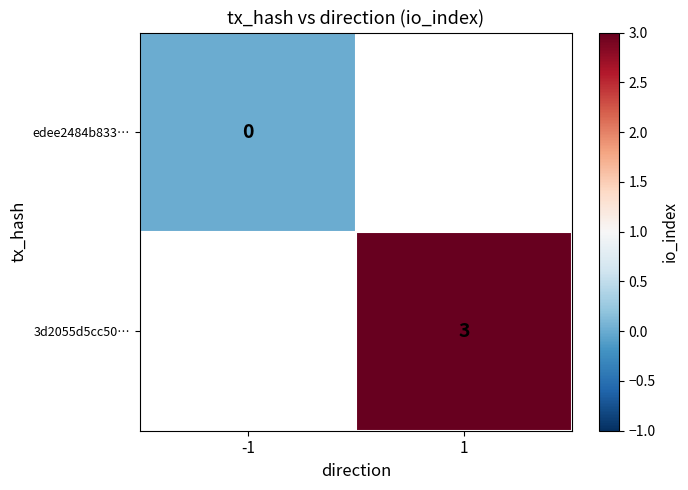

Rank the series by their average value, from lowest to highest.

edee2484b833…, 3d2055d5cc50…